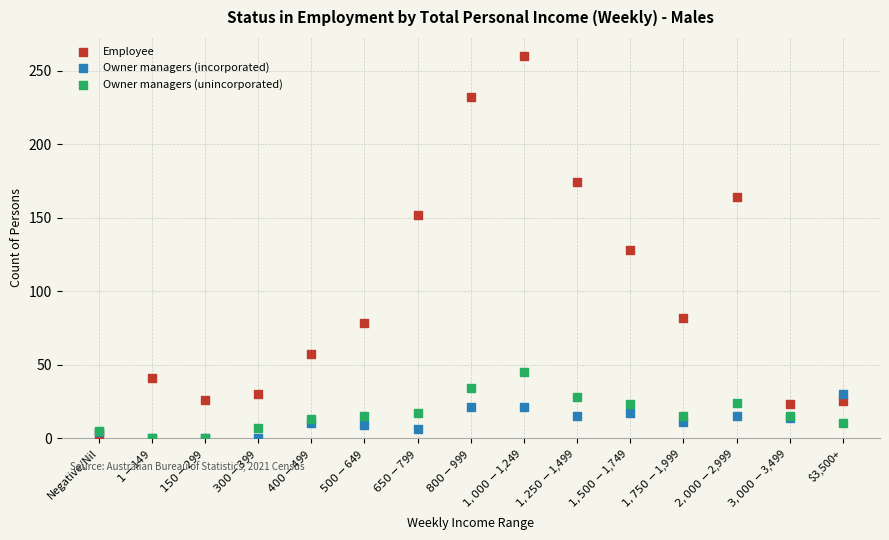

In the Employee series, what Y value is closest to 131?

128